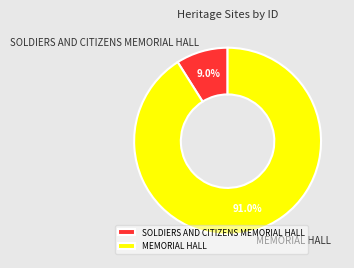

To the nearest percent, what is the average slice percentage?

50%